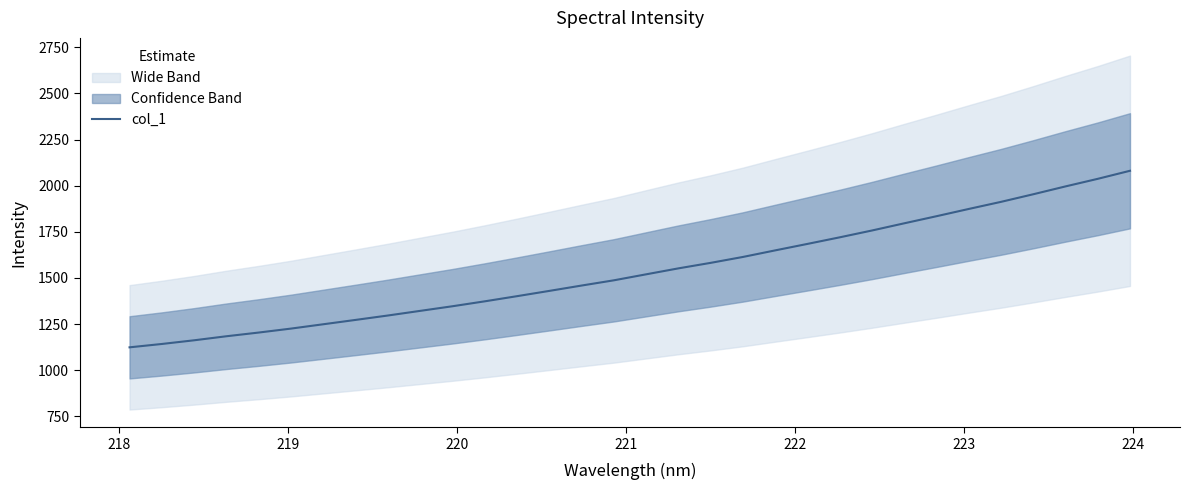

What is the difference between the maximum and minimum values?

956.7